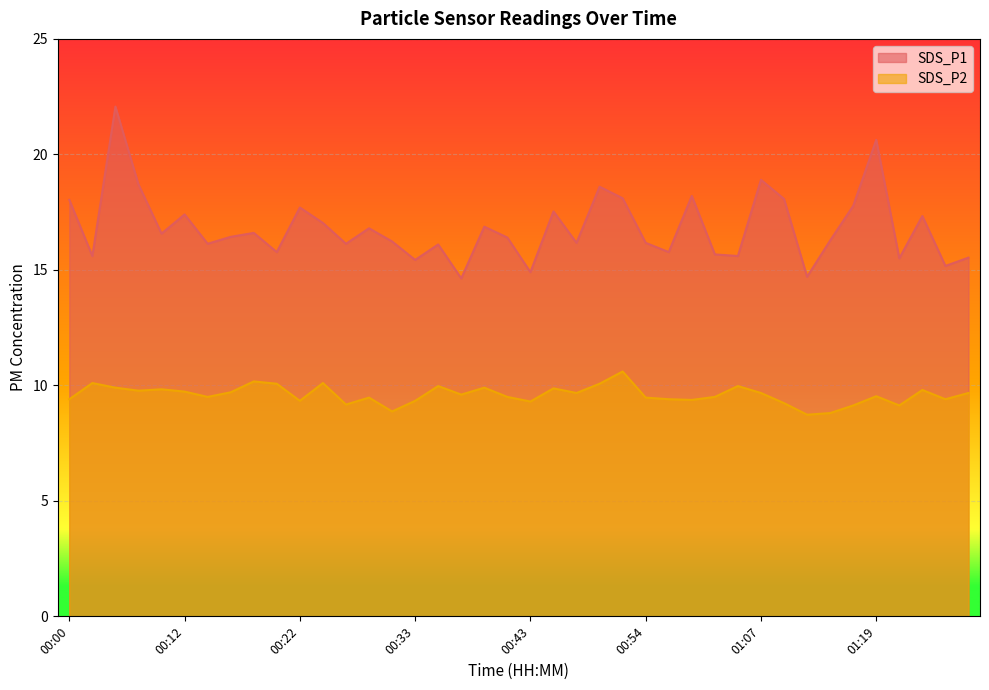

What is the sum of the SDS_P2 values at 01:01 and 00:57?

18.9